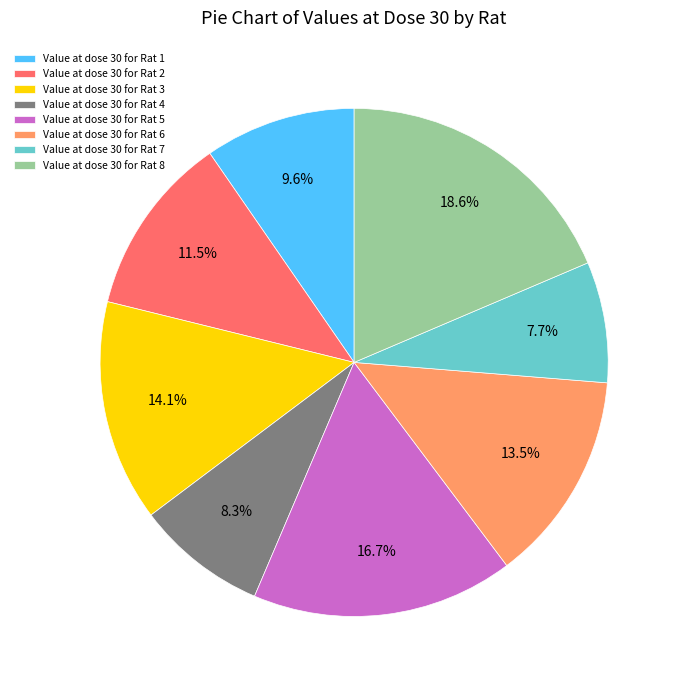

Approximately how many times larger is the value at Value at dose 30 for Rat 7 compared to Value at dose 30 for Rat 1?

0.8